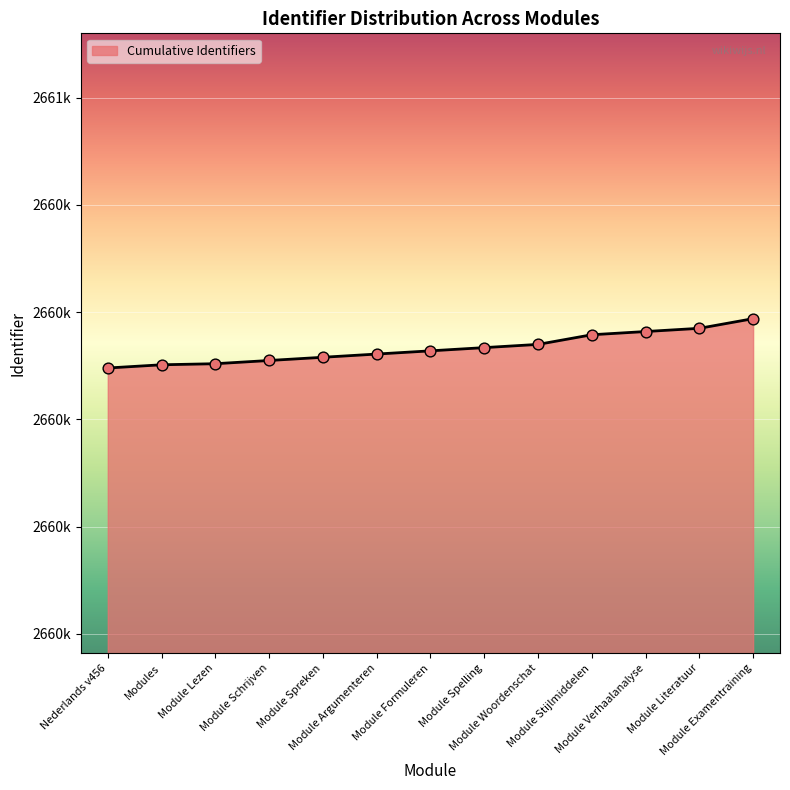

What is the change in value from Module Lezen to Module Examentraining?

+42